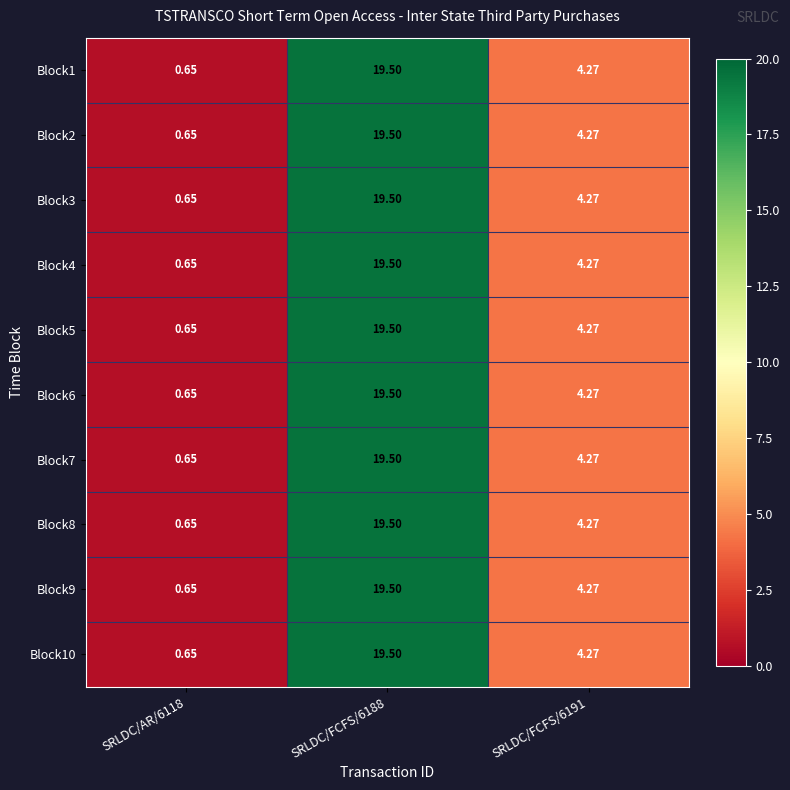

Is the value of Block10 at SRLDC/FCFS/6191 greater than the value of Block8 at SRLDC/FCFS/6188?

No